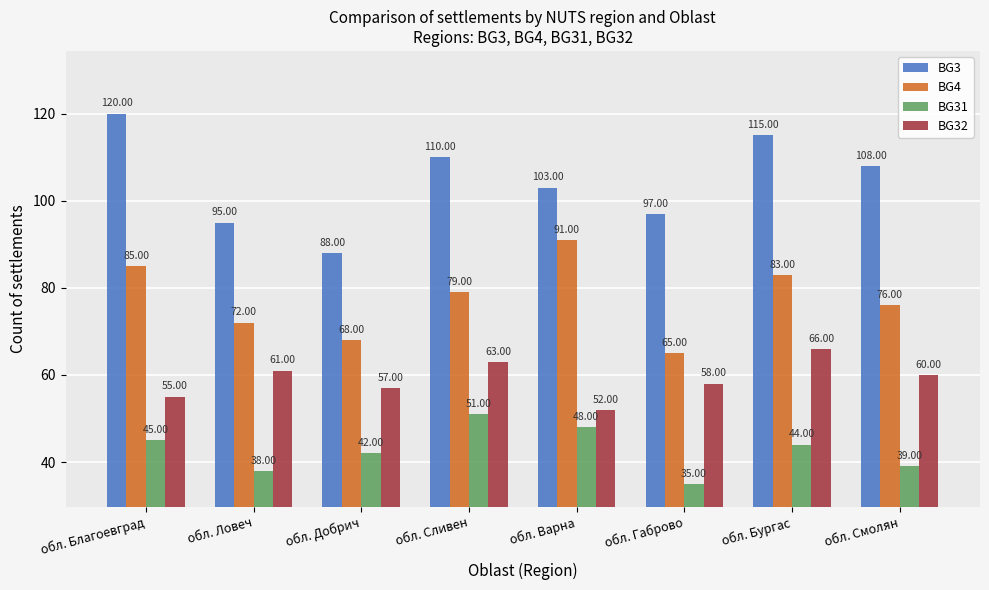

List the series in order of their overall mean, highest first.

BG3, BG4, BG32, BG31